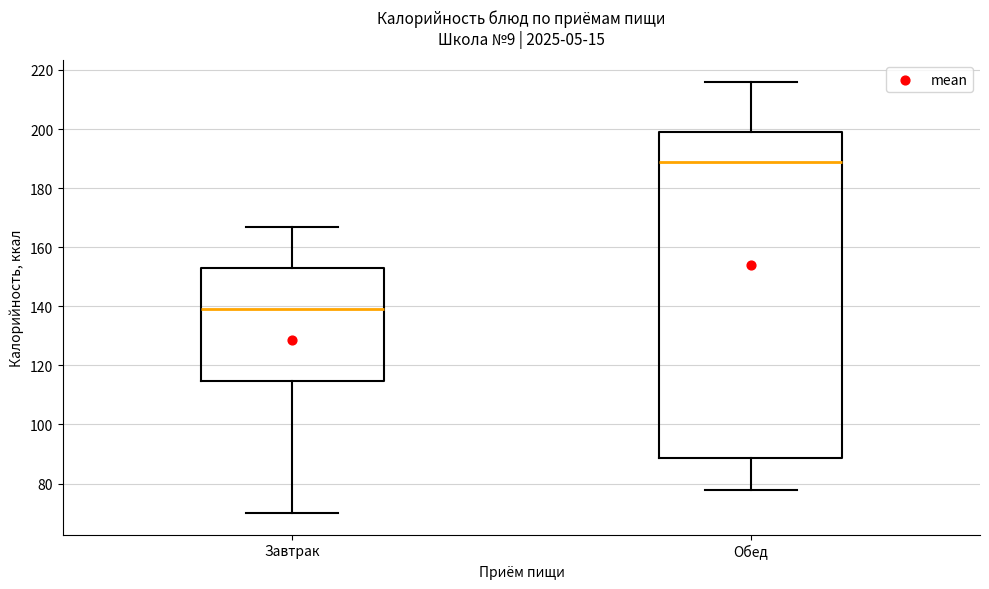

Where does the upper whisker of the box for Завтрак end on the y-axis? The values are not printed on the chart, so give them approximately, as read against the axis.

166